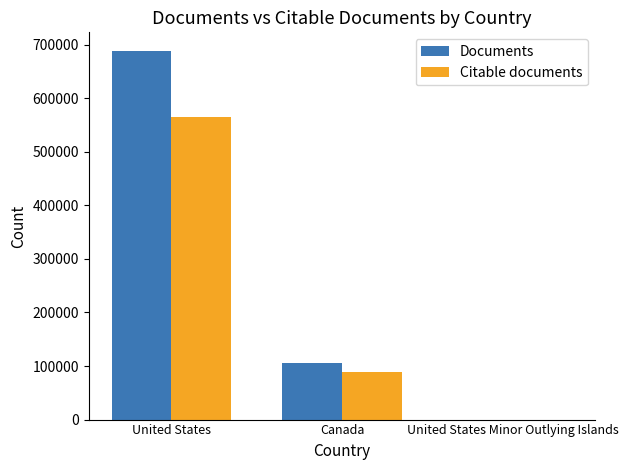

Which series changed the most between United States and United States Minor Outlying Islands?

Documents